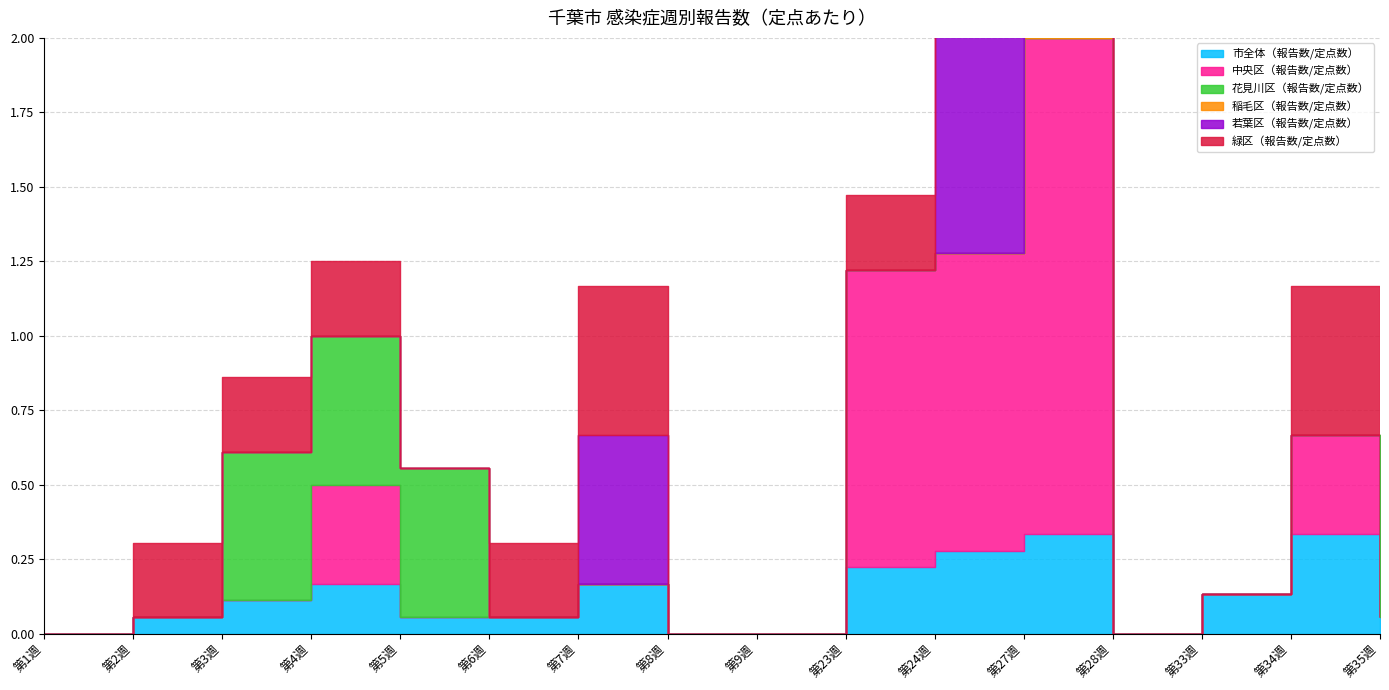

What is the label of the 13th point from the left?

第28週